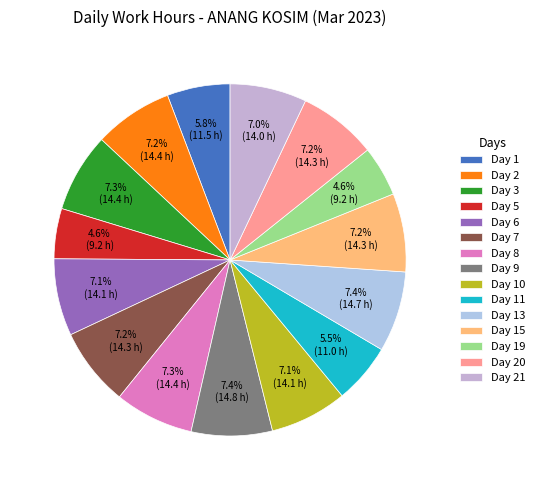

What is the largest slice in the pie chart?

Day 9